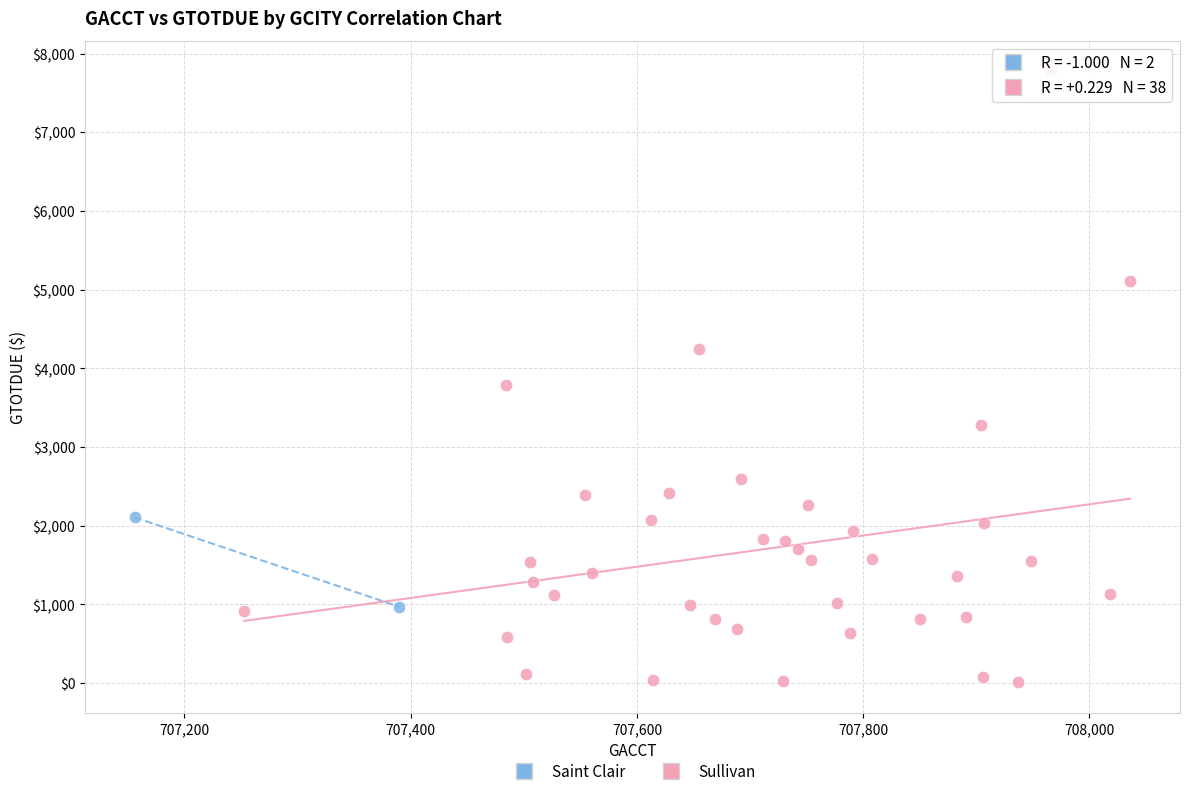

What are all the series names shown in the legend?

Saint Clair, Sullivan